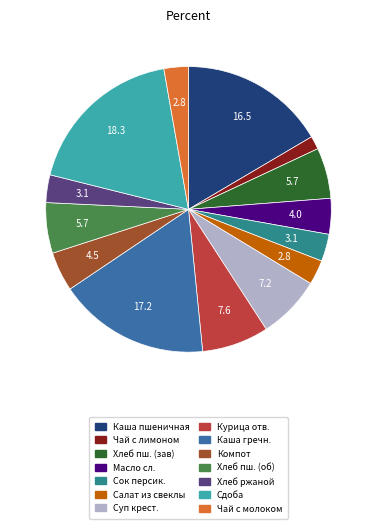

Does any single category account for the majority?

No